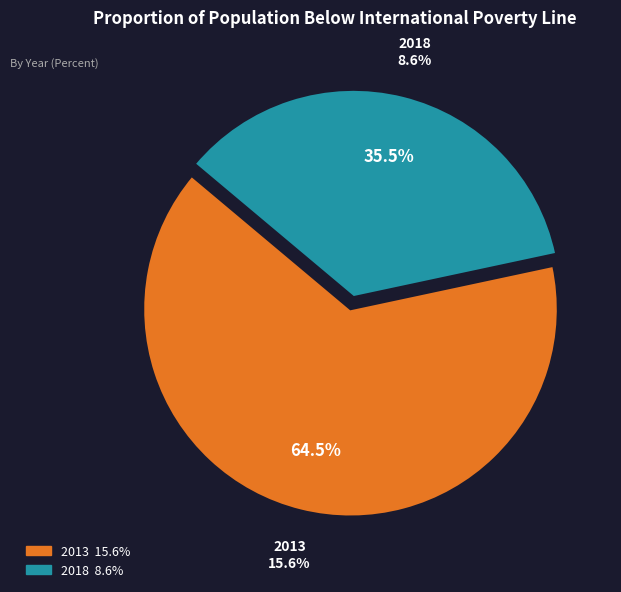

What percentage is the 2018 slice, to the nearest percent?

36%